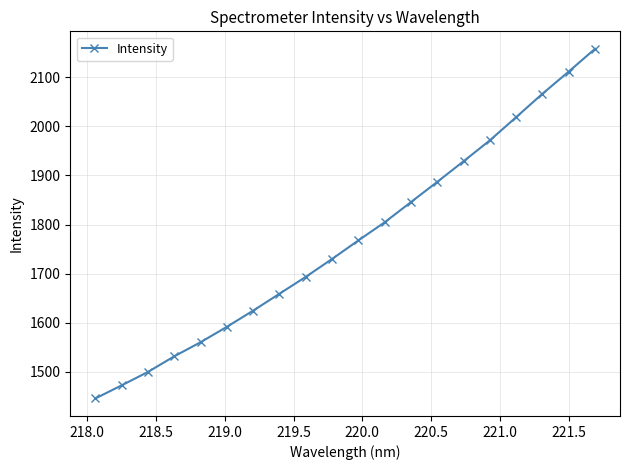

What is the average value?

1768.3